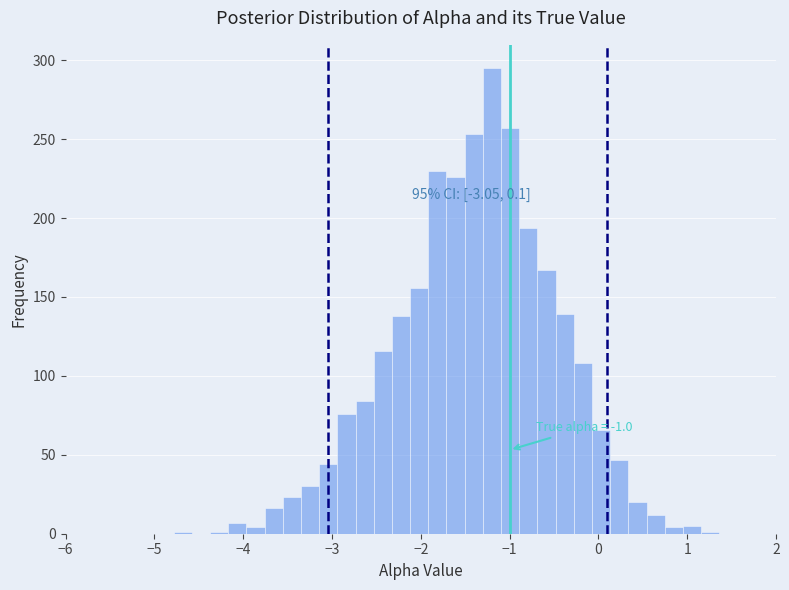

Read against the x-axis, roughly where is the centre of the tallest bar?

-1.2